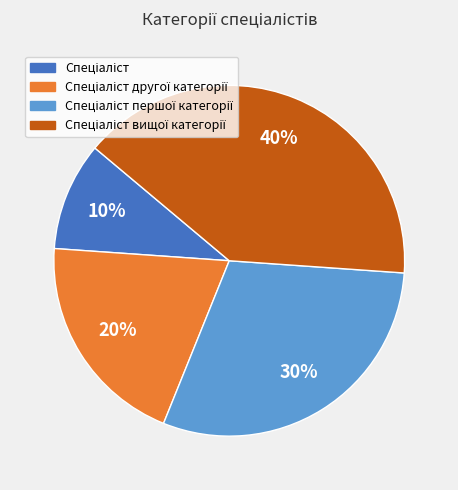

Is there a majority slice in this chart?

No